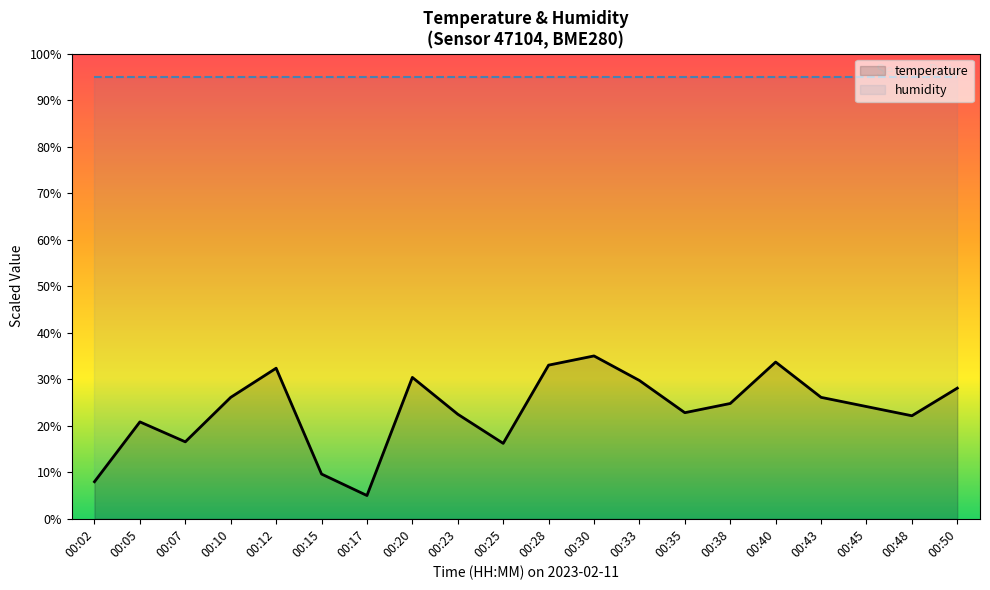

What is the difference between the values at 00:17 and 00:38?

19.8